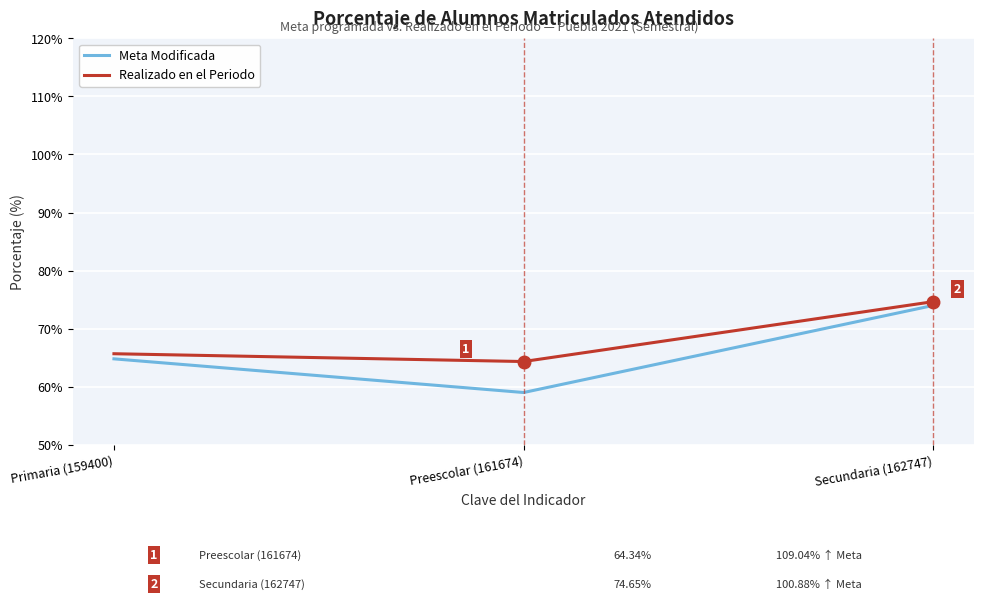

What position from the left is Preescolar (161674)?

2